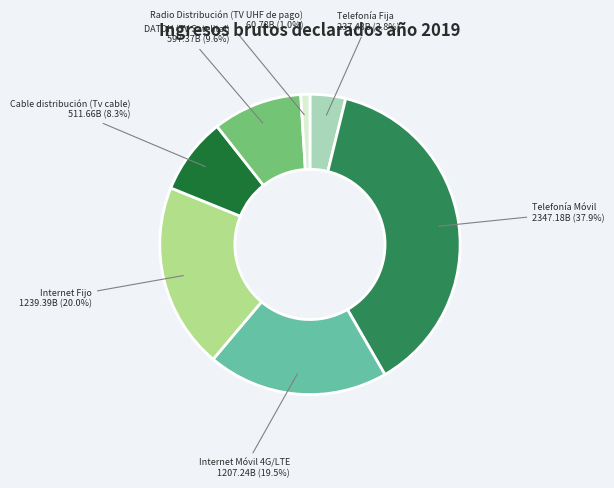

Which category has the biggest portion of the pie?

Telefonía Móvil